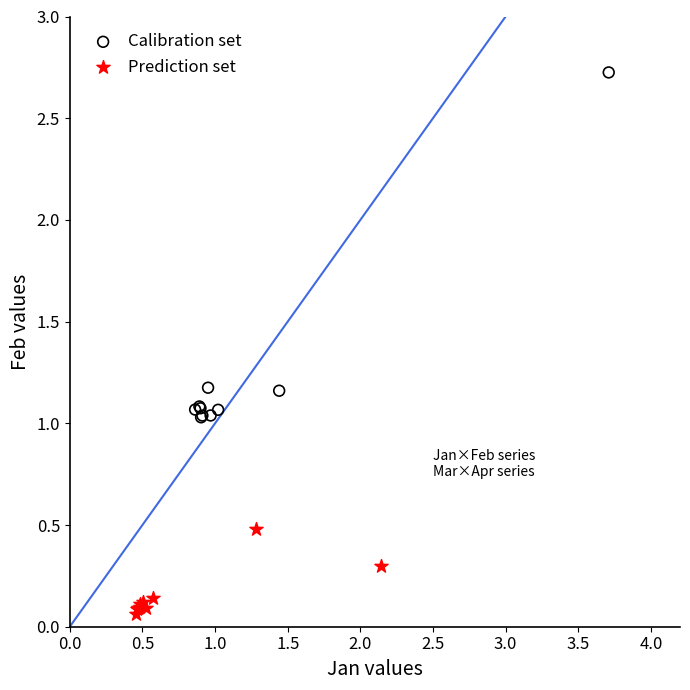

Which series contains the highest Y value?

Calibration set